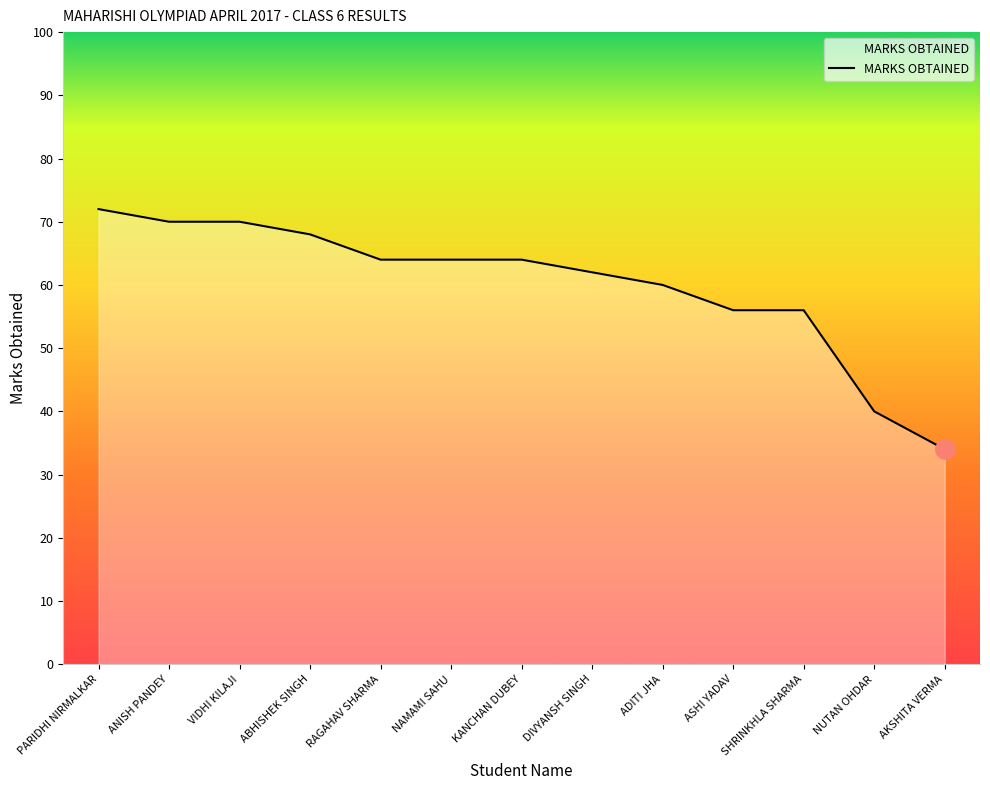

Count the number of categories in the chart.

13